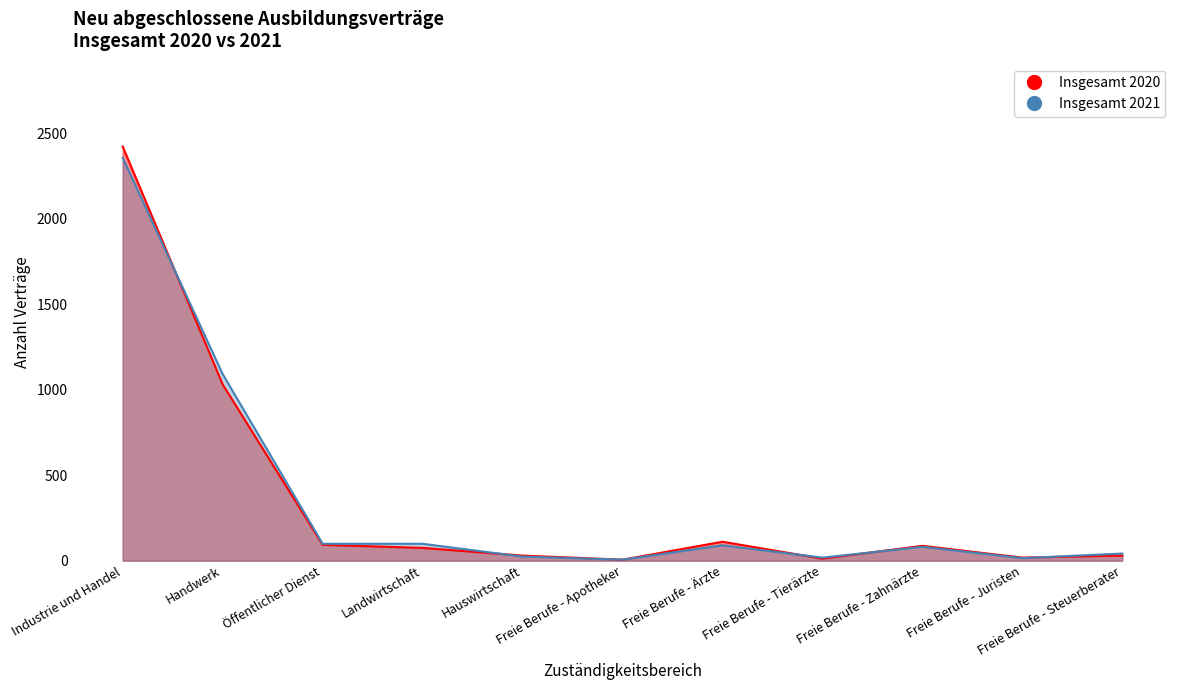

How many lines are shown in the chart?

2